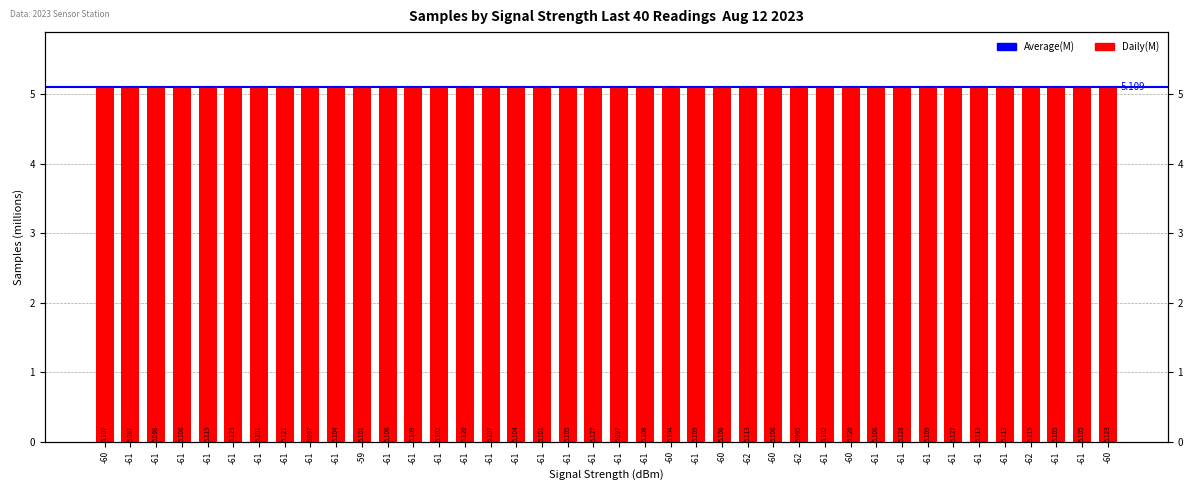

What is the average value?

5.1